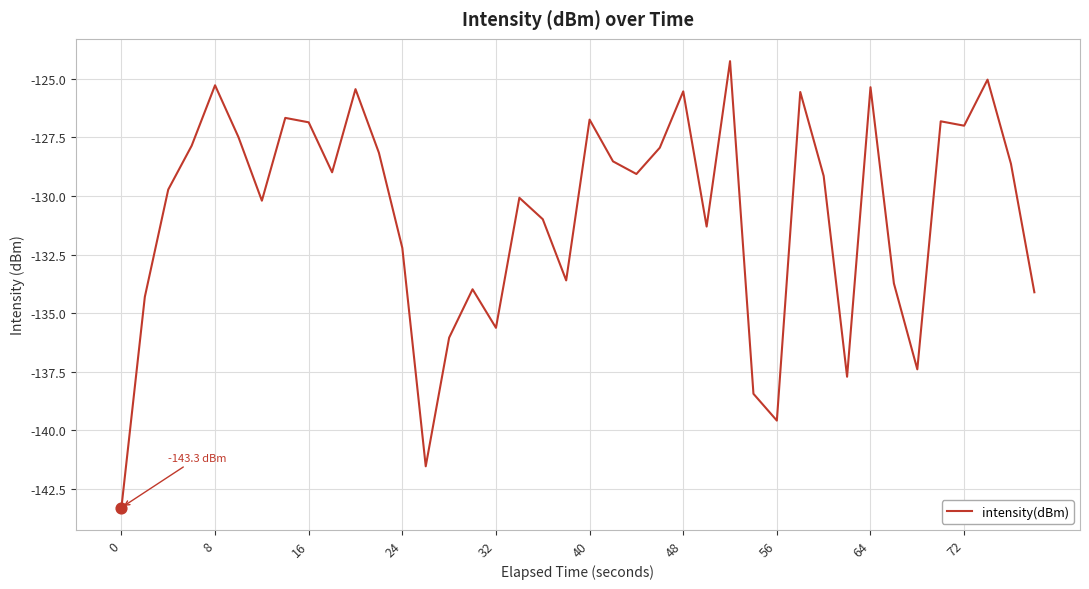

What is the difference between the maximum and minimum values?

19.0